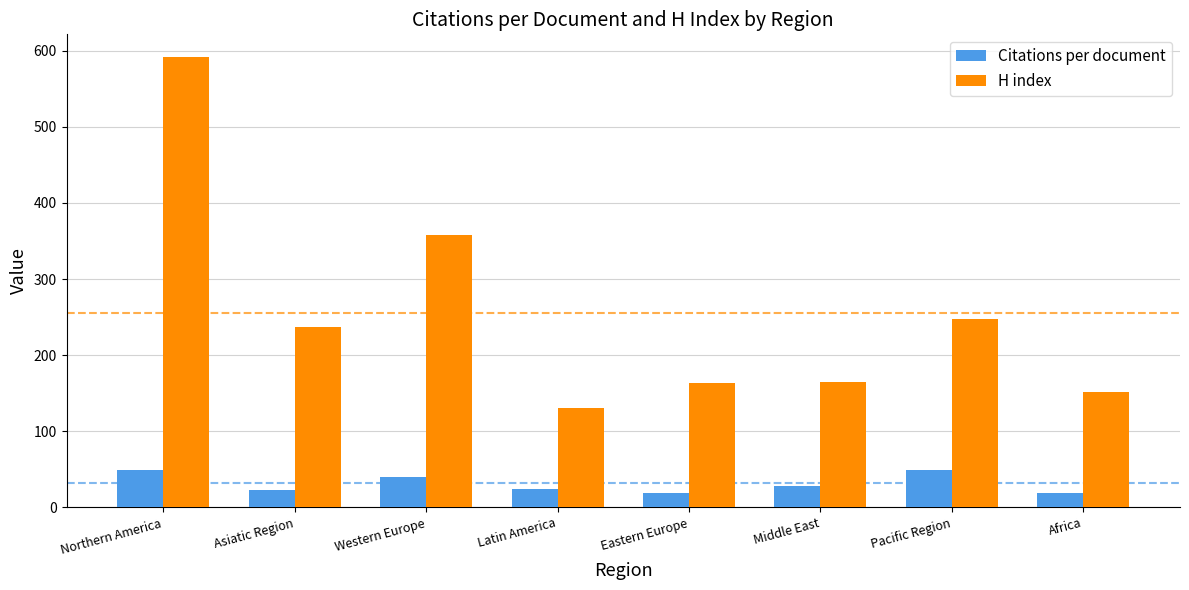

Rank the series at Eastern Europe from lowest to highest value.

Citations per document, H index